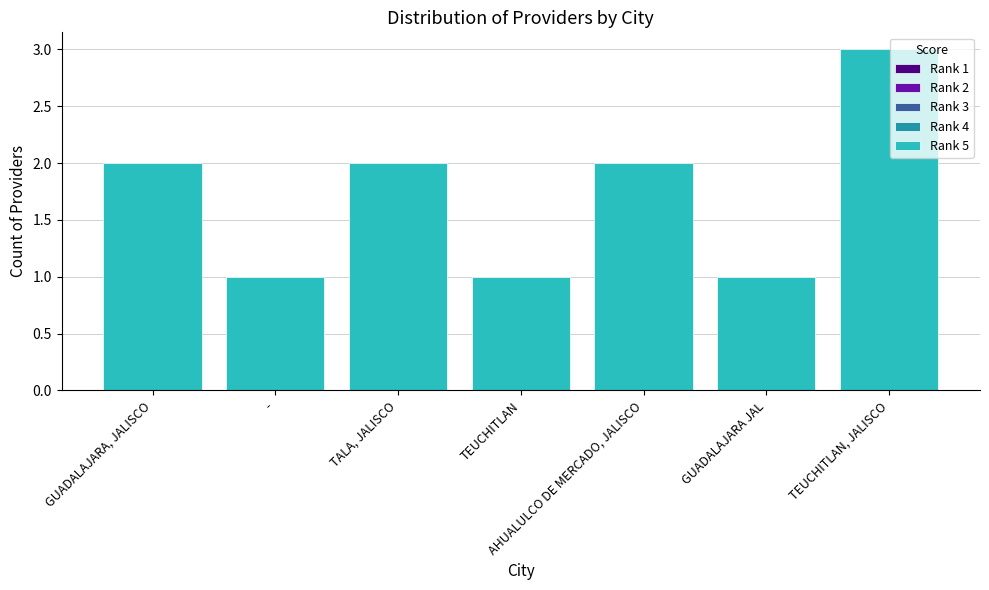

What is the ratio of the value at GUADALAJARA JAL to the value at TEUCHITLAN, JALISCO?

0.3